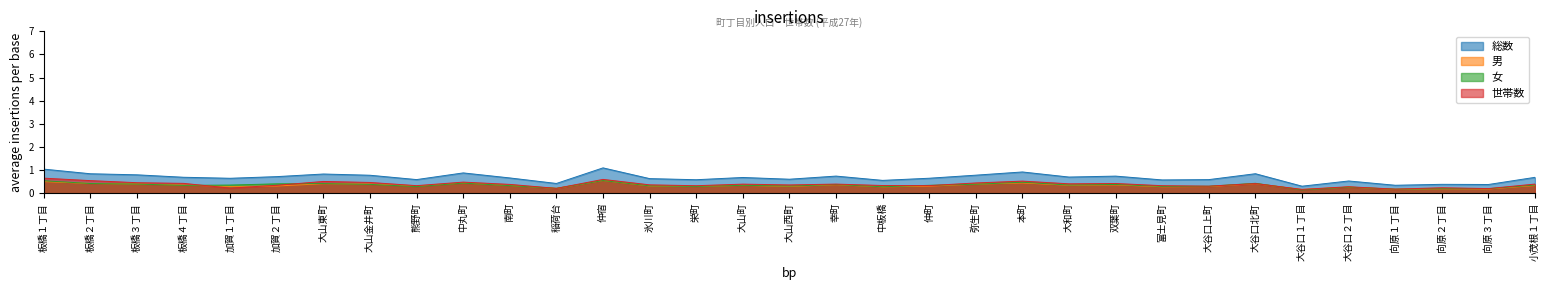

The 世帯数 series shows 0.4 at 幸町. True or false?

True